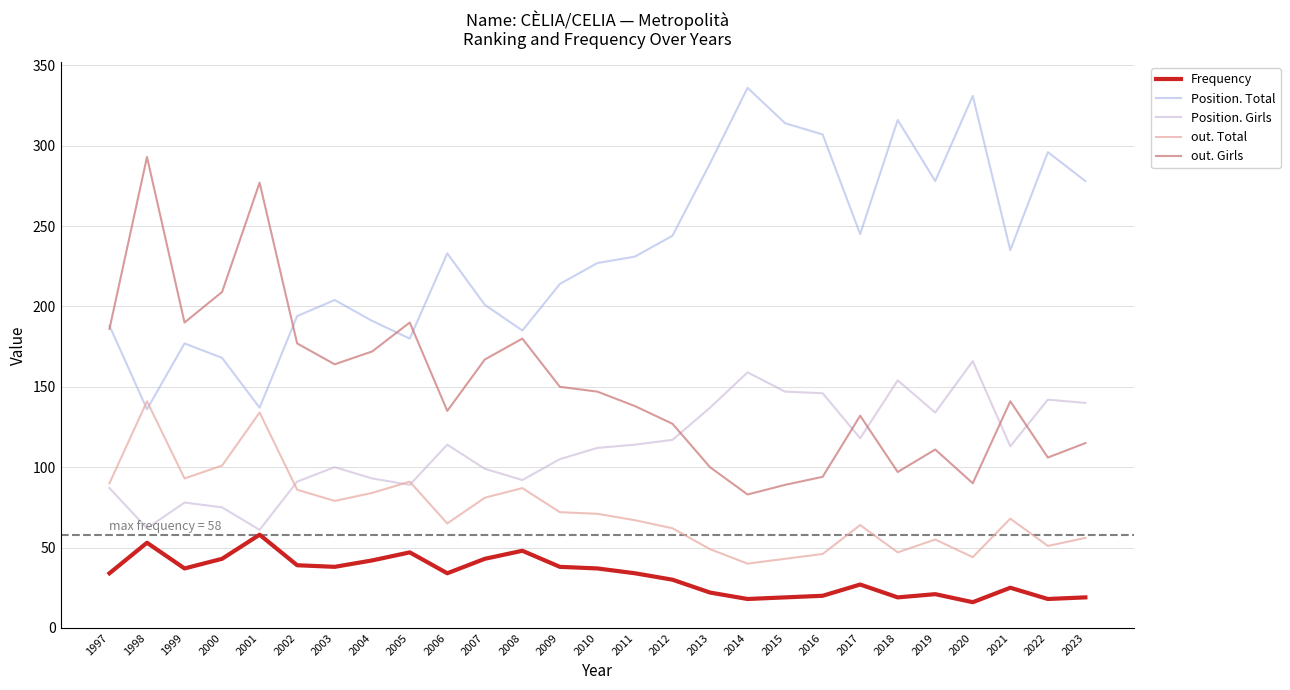

True or false: Position. Girls and Frequency cross at least once.

False